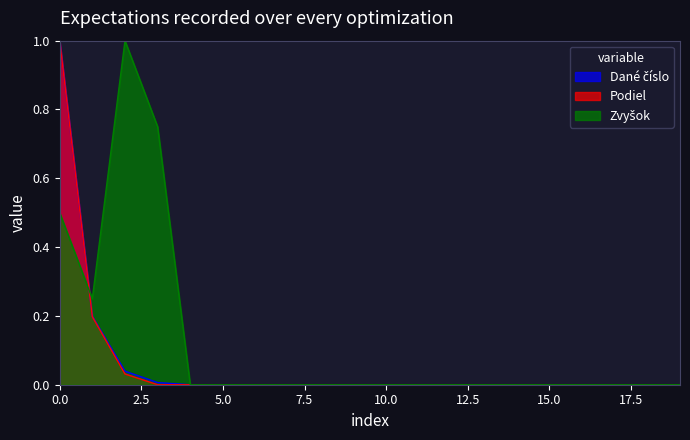

Between 7 and 5, which is larger?

7